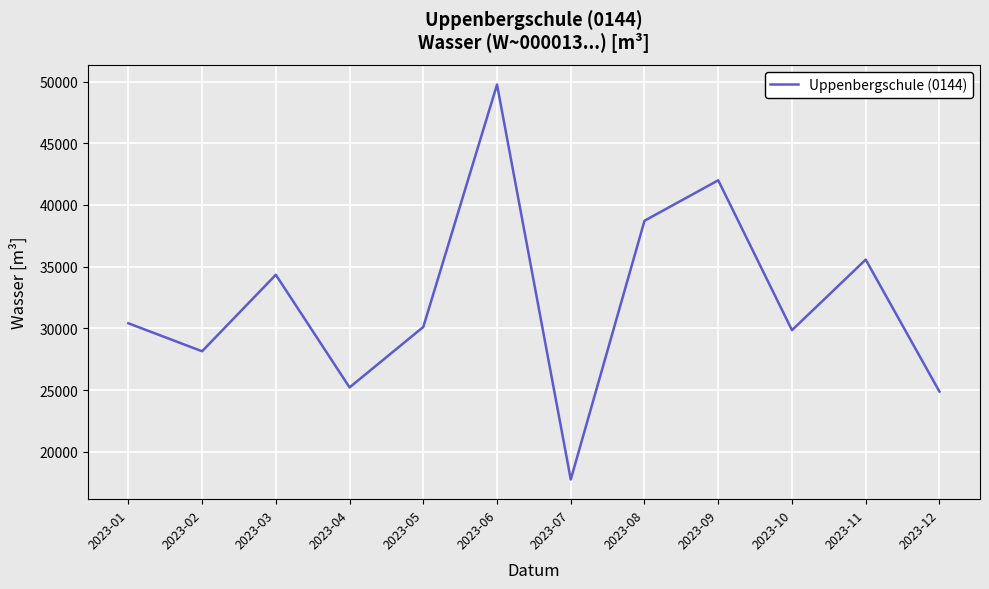

What is the difference between the maximum and minimum values?

32010